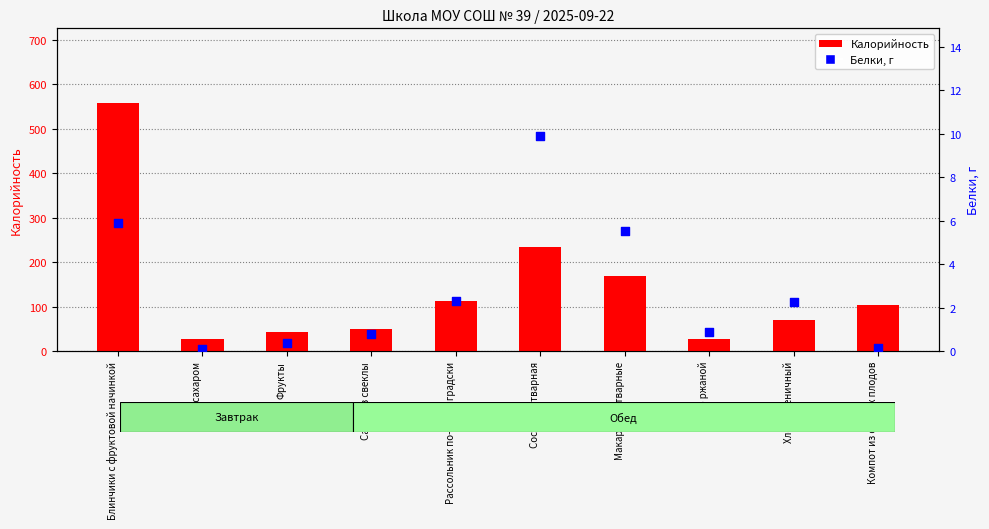

At how many categories does at least one series exceed 286?

1